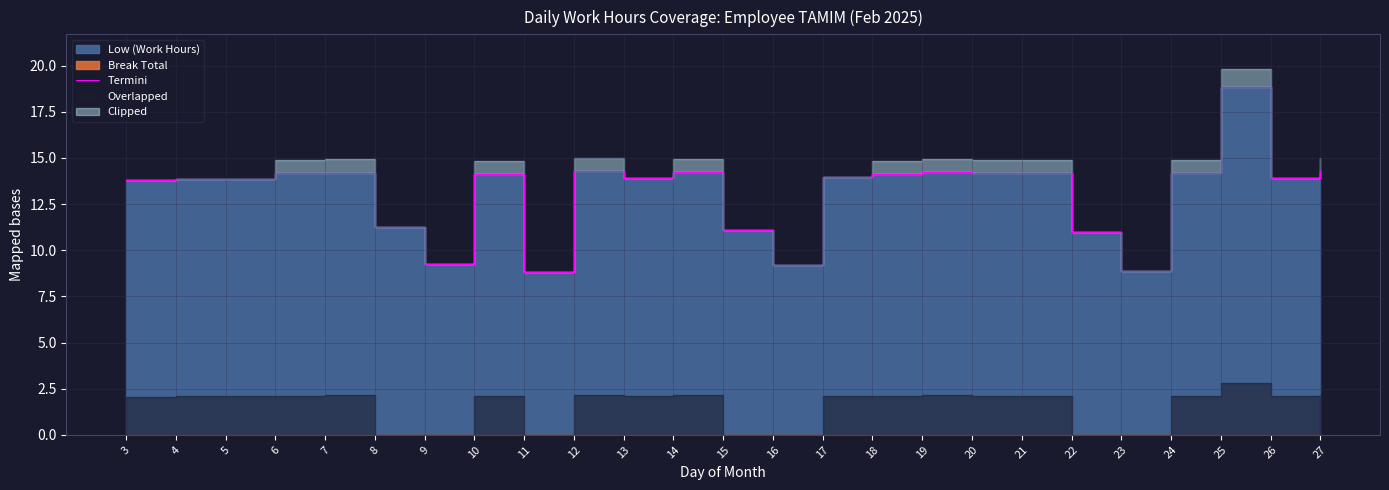

At which category does the data reach its first local peak?

7